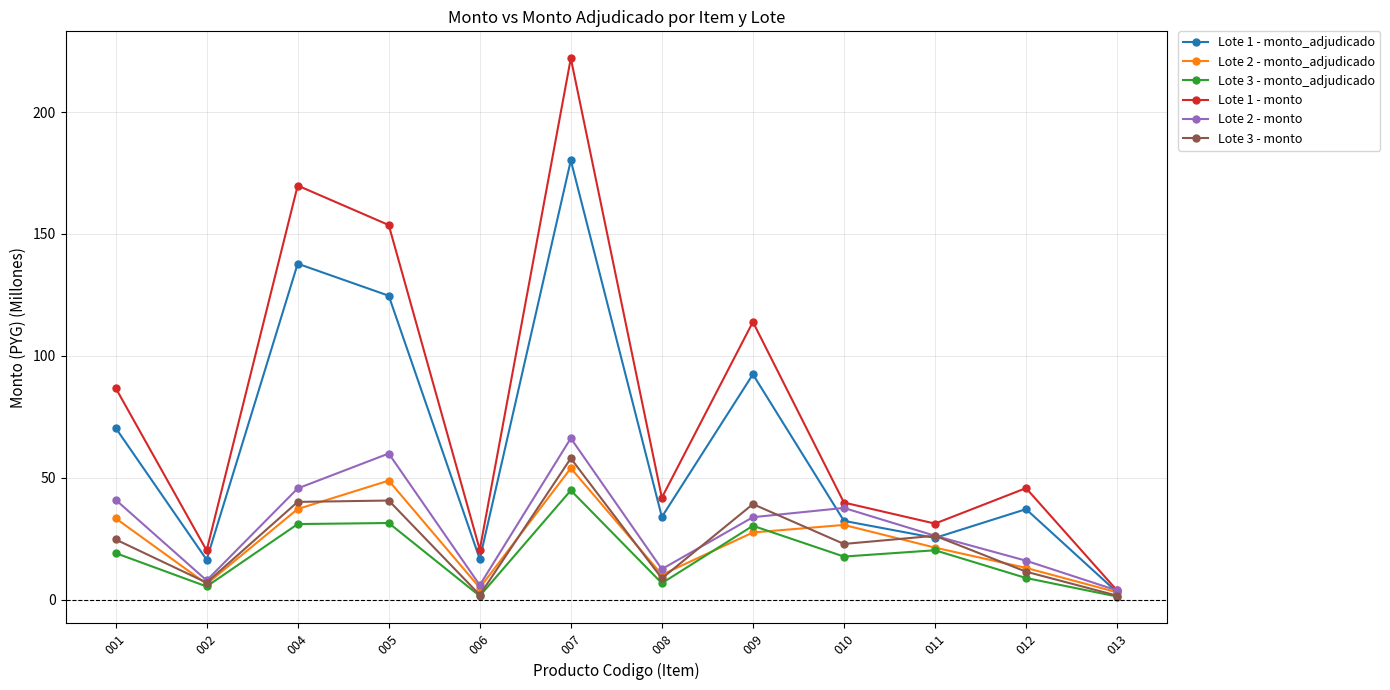

At which label does Lote 1 - monto first exceed 45?

001